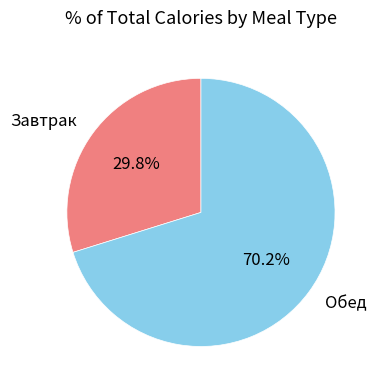

Is there a majority slice in this chart?

Yes